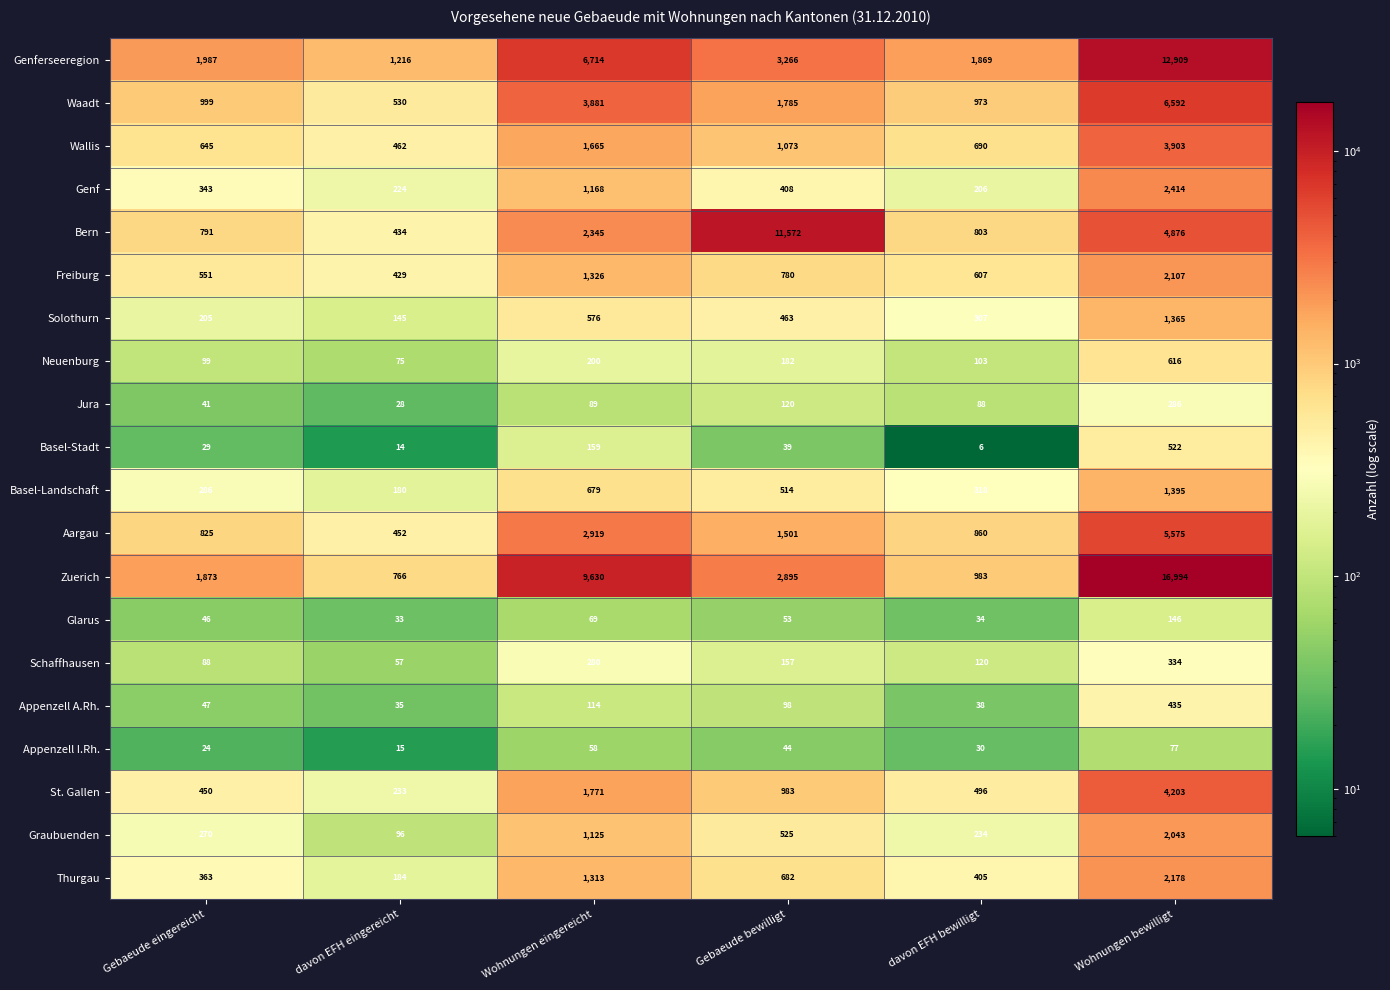

At which label does Waadt first exceed 1785?

Wohnungen eingereicht